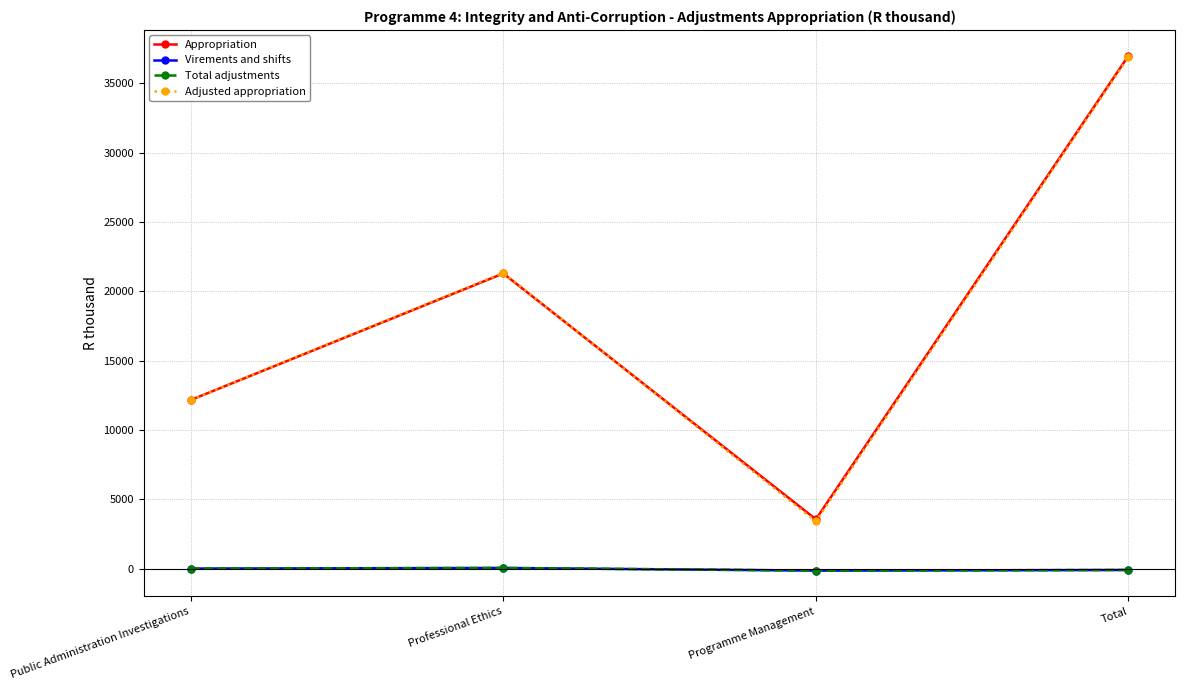

True or false: Adjusted appropriation and Virements and shifts cross at least once.

False